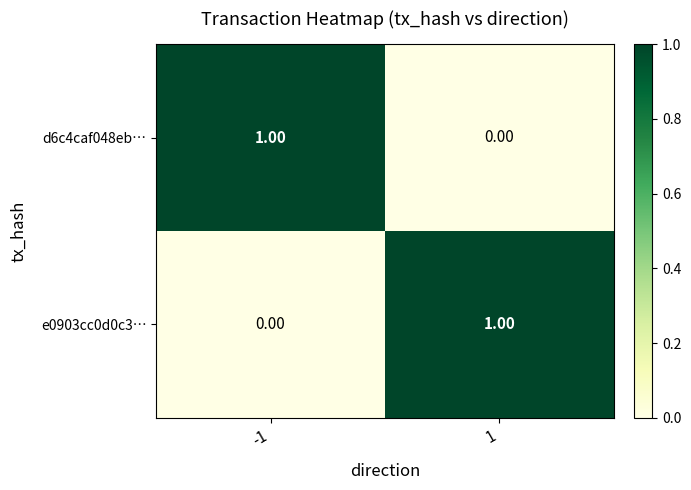

Count the number of categories in the chart.

2